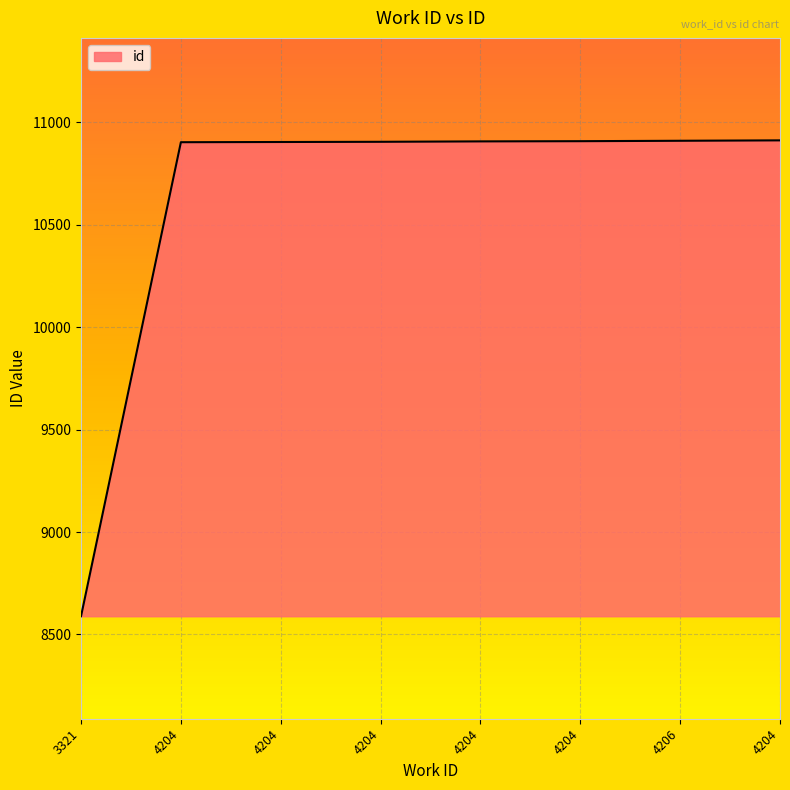

What is the minimum value shown in the chart?

8589